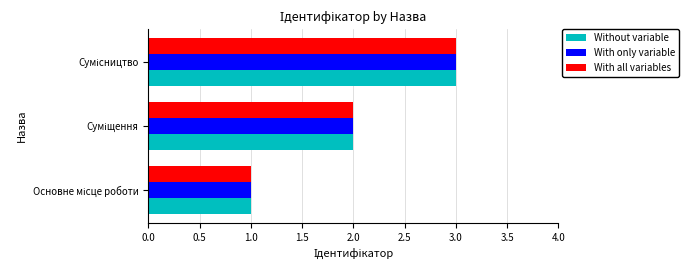

What is the sum of all Without variable values?

6